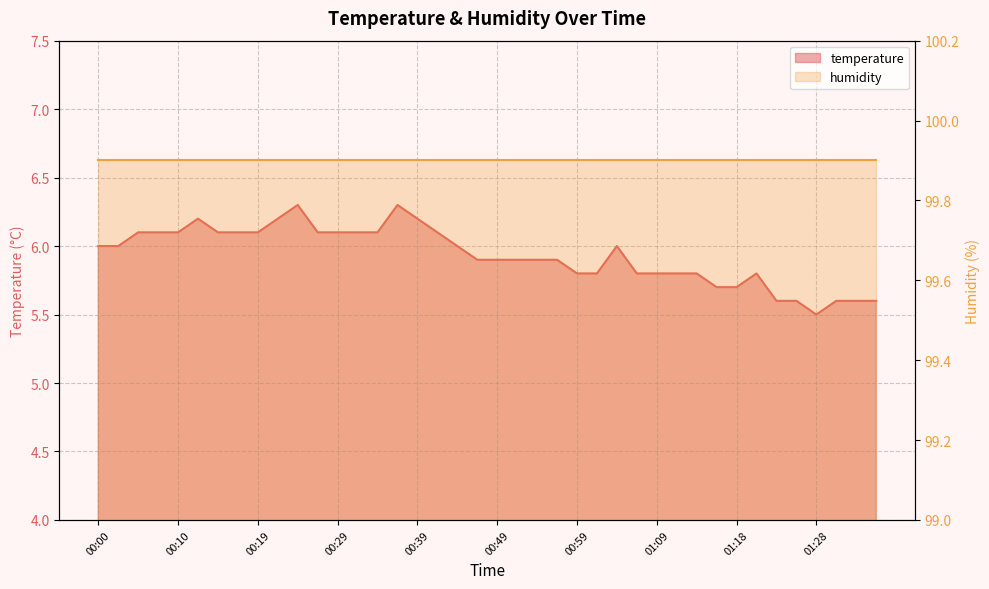

Count the number of categories in the chart.

40